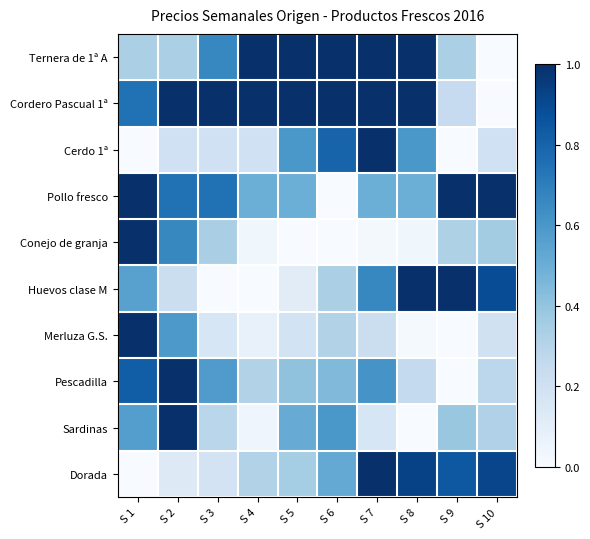

List the series in order of their peak value, highest first.

Merluza G.S., Sardinas, Pescadilla, Dorada, Conejo de granja, Huevos clase M, Cerdo 1ª, Cordero Pascual 1ª, Pollo fresco, Ternera de 1ª A